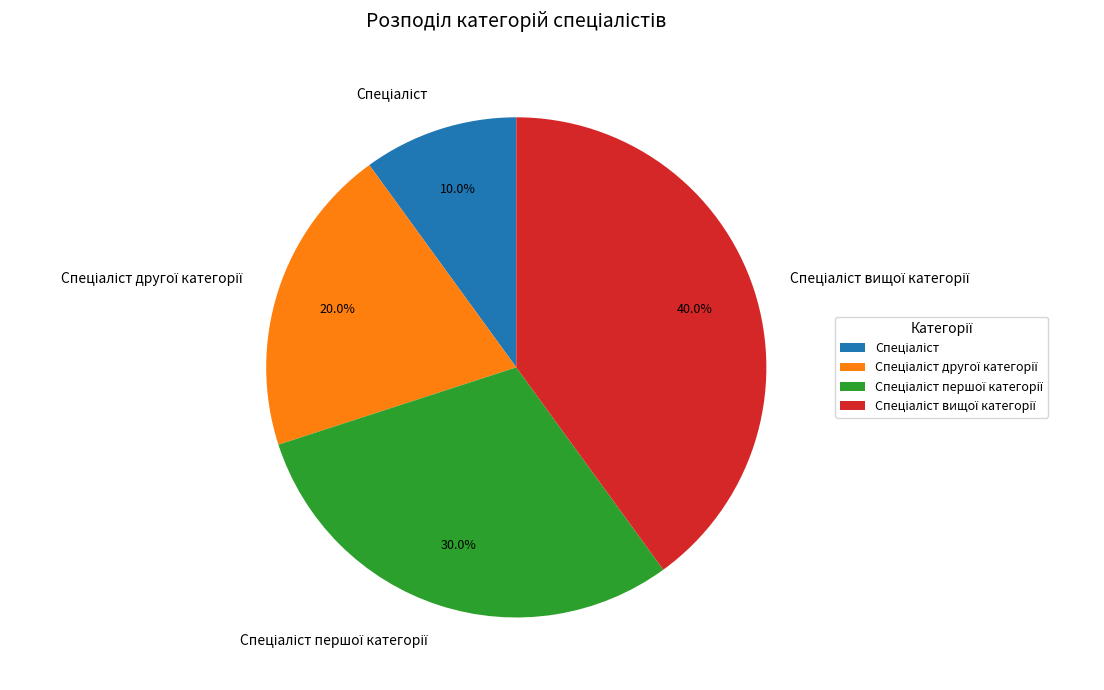

Does any single category account for the majority?

No